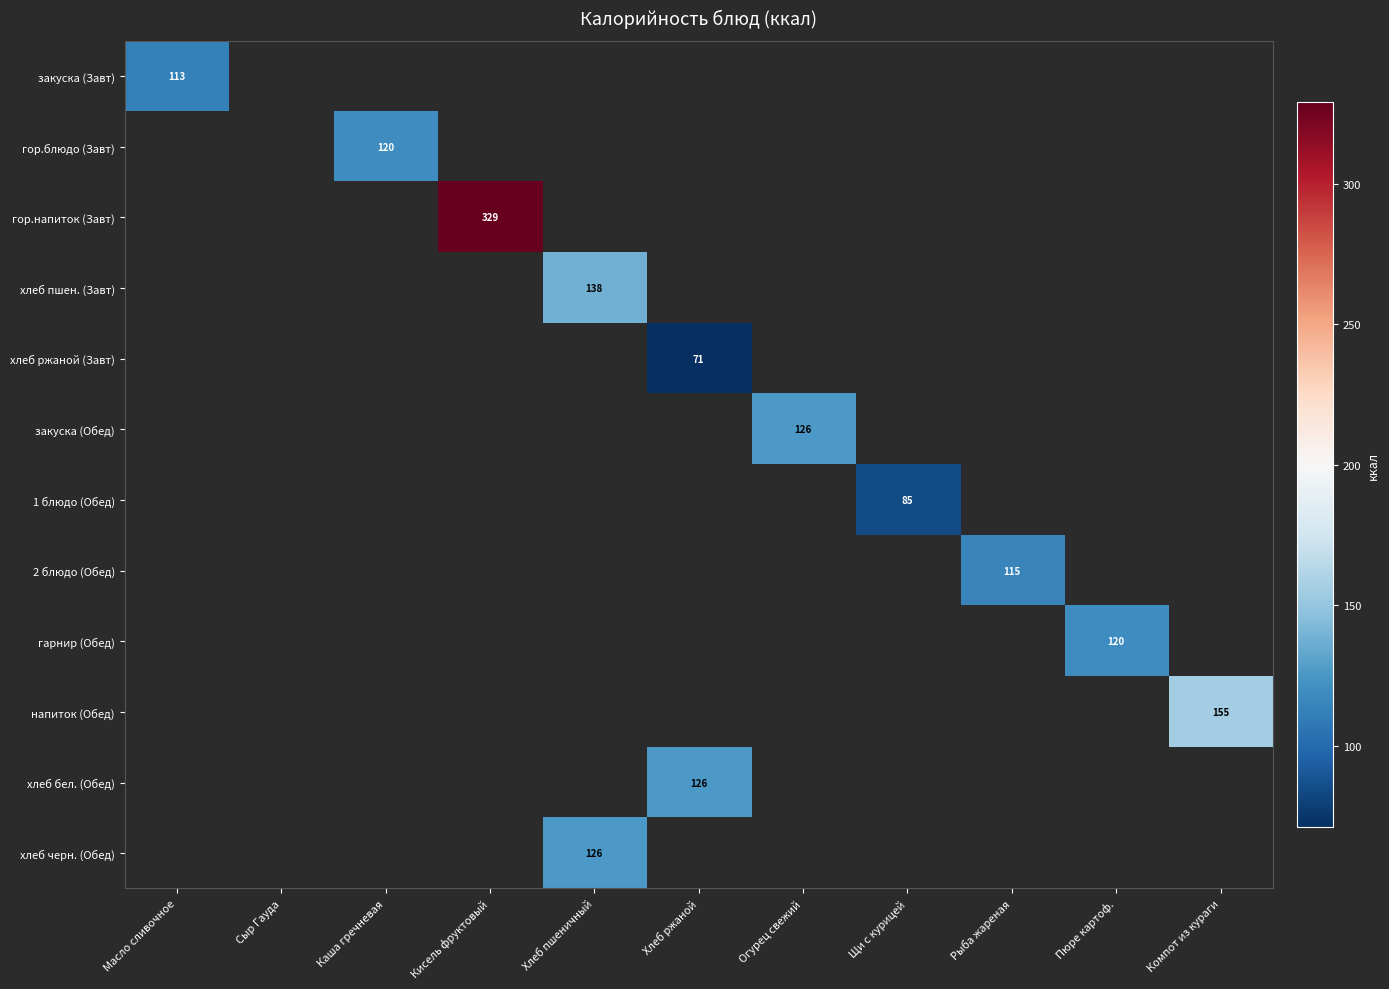

What is the smallest value displayed?

71.0